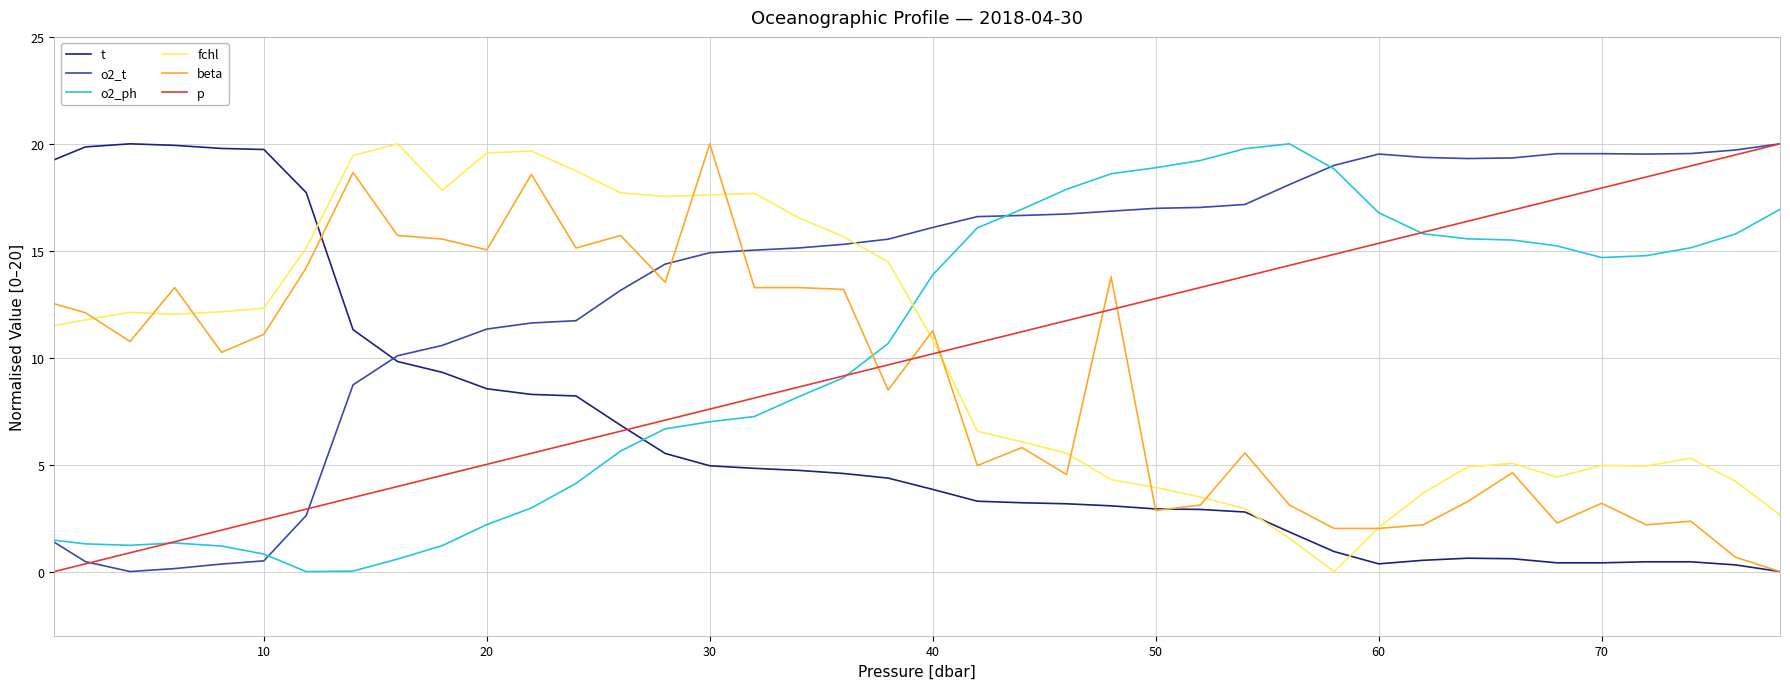

After their last crossing, which series has the higher values: o2_ph or fchl?

o2_ph